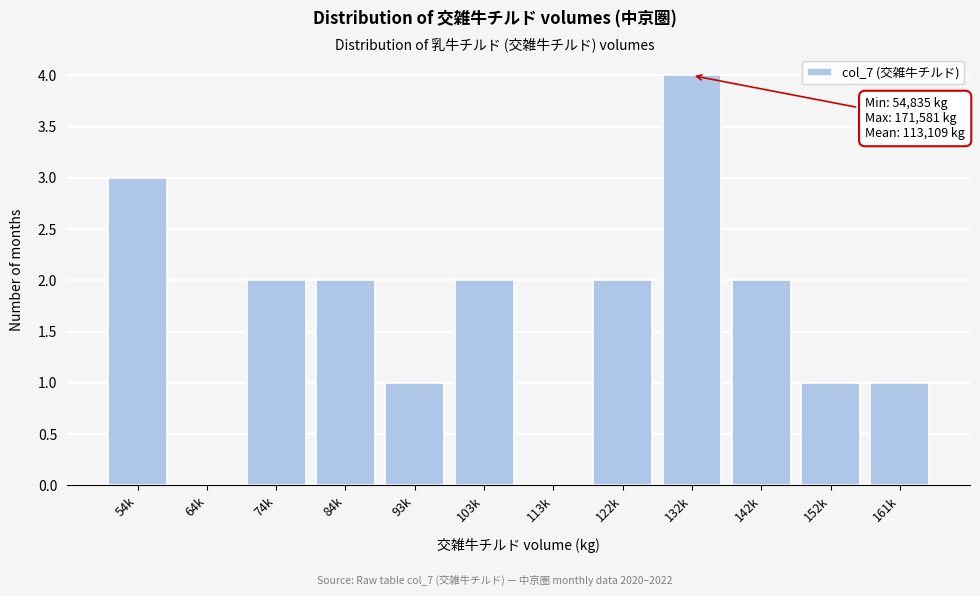

Reading left to right, transcribe all the data shown in this chart.

54k=3	64k=0	74k=2	84k=2	93k=1	103k=2	113k=0	122k=2	132k=4	142k=2	152k=1	161k=1